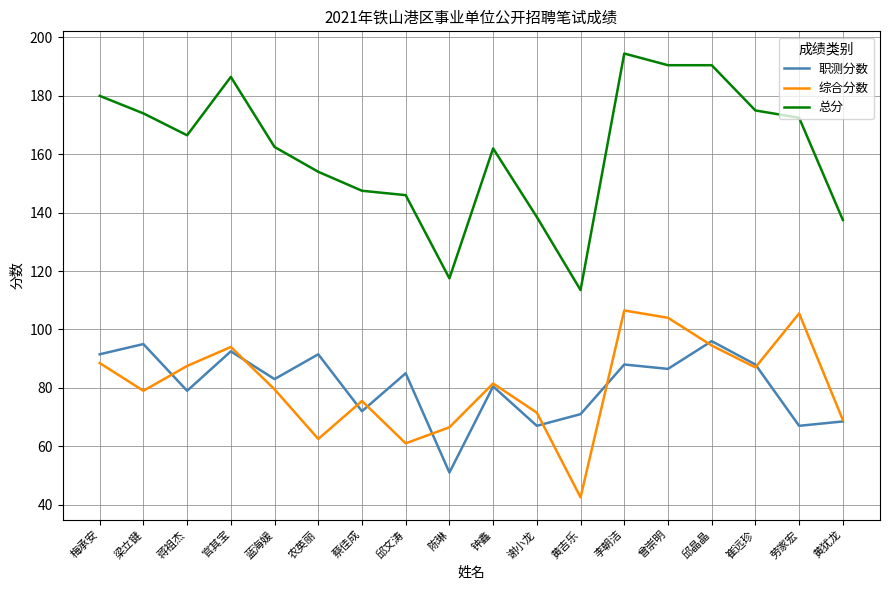

List the series in order of their peak value, highest first.

总分, 综合分数, 职测分数